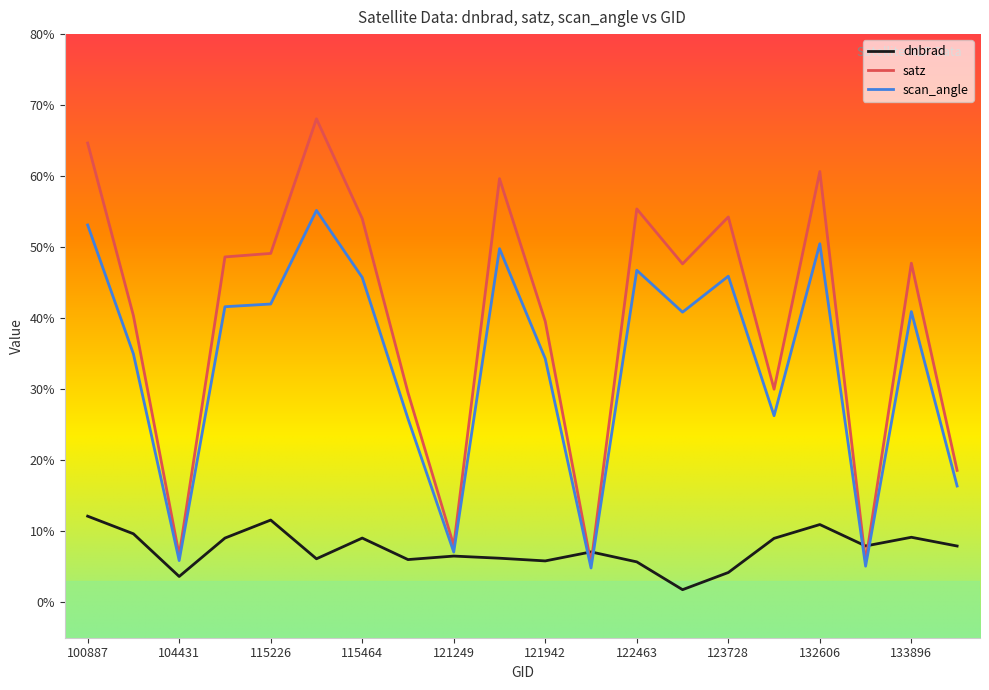

True or false: dnbrad and satz intersect in this chart.

True